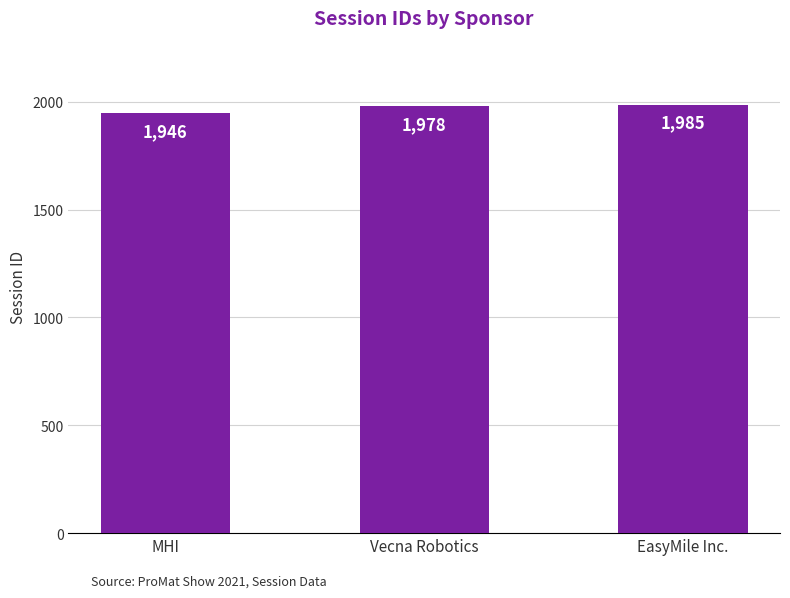

True or false: the data shows 1946 at MHI.

True